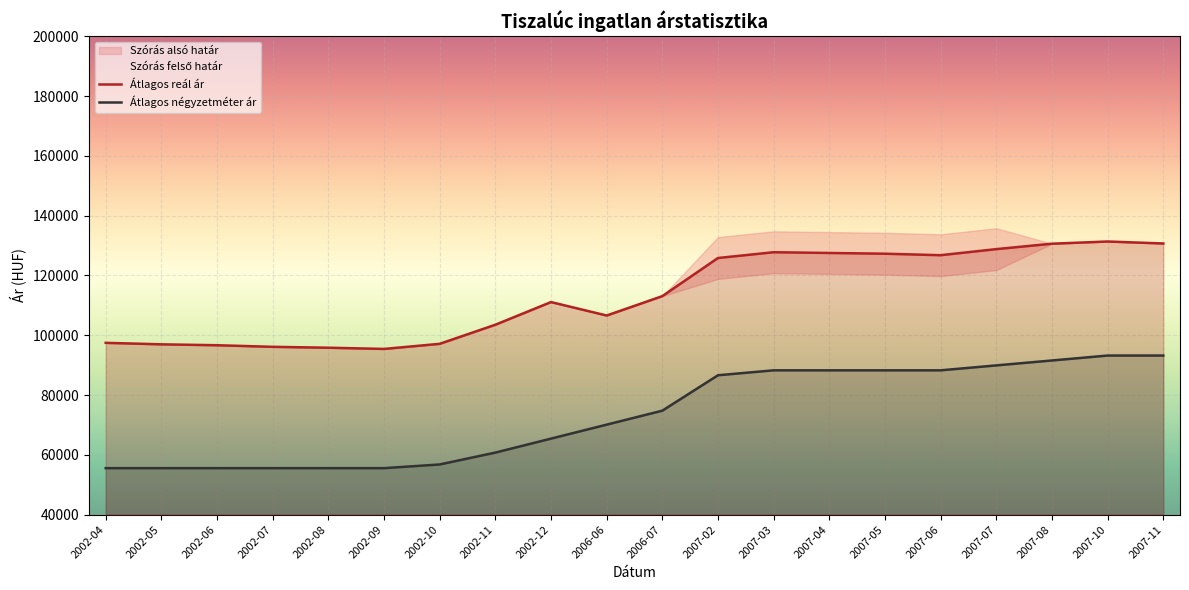

What is the total value across all series at 2007-08?

222199